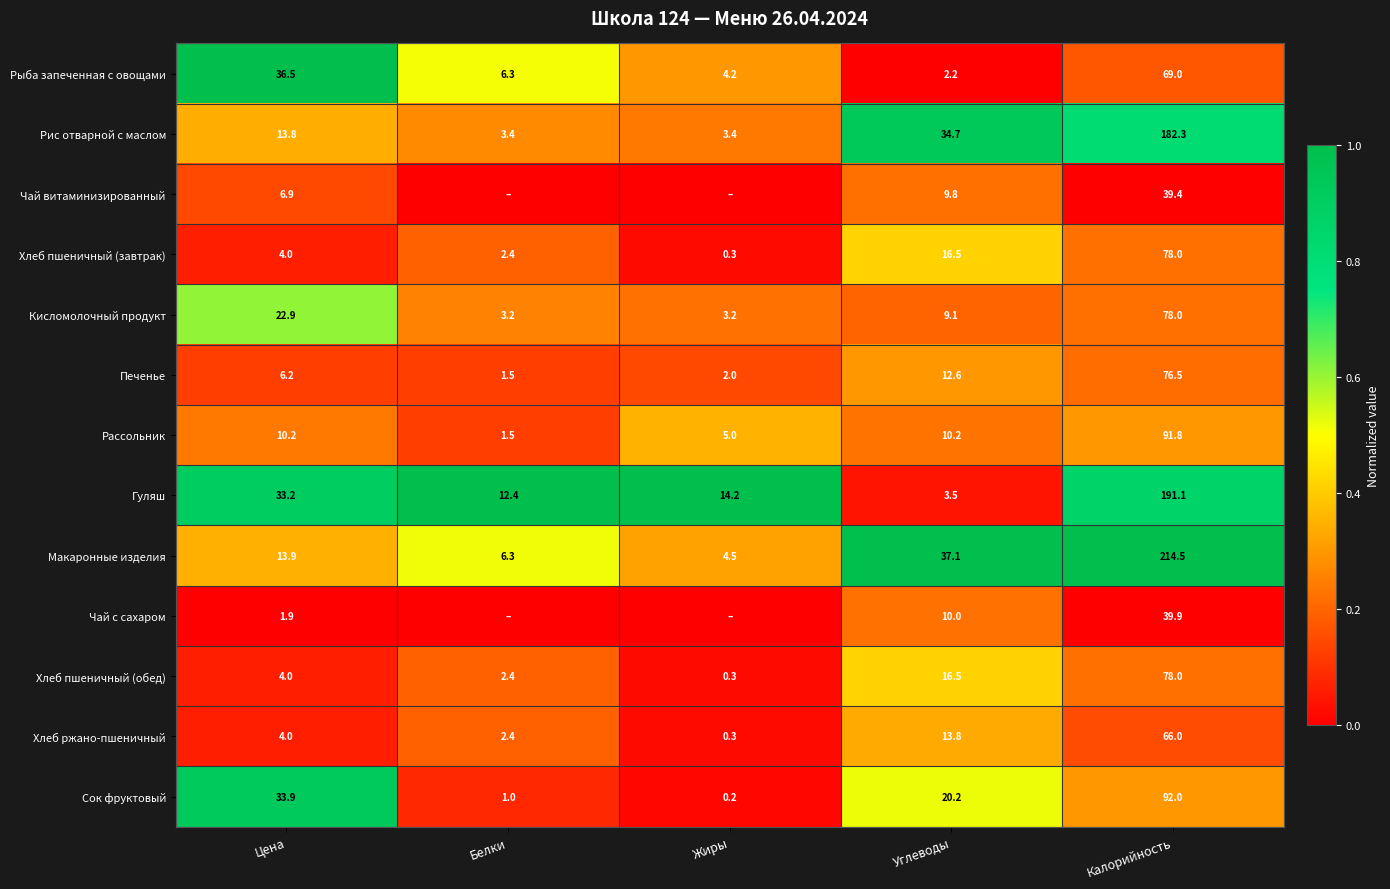

At how many categories does at least one series exceed 0?

5